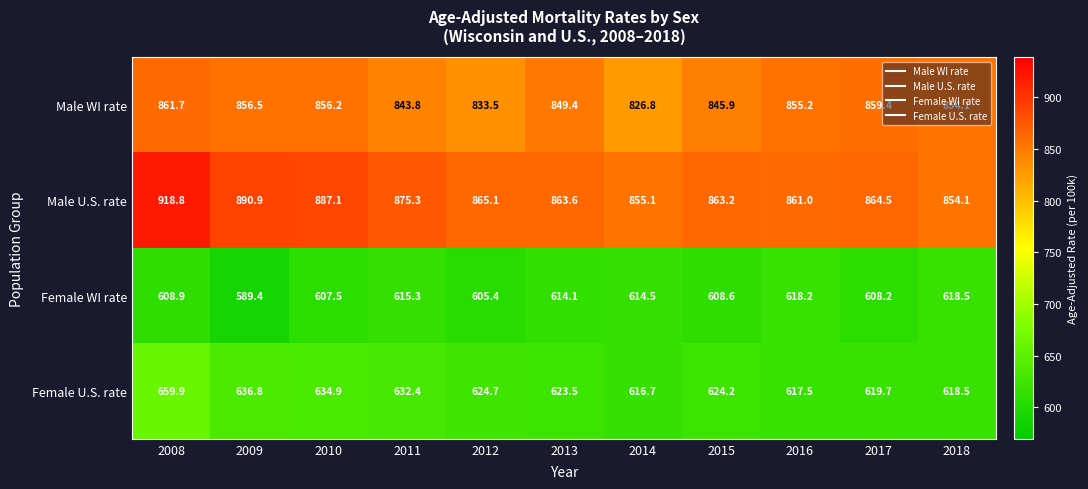

At which category is the sum across all series the highest?

2008